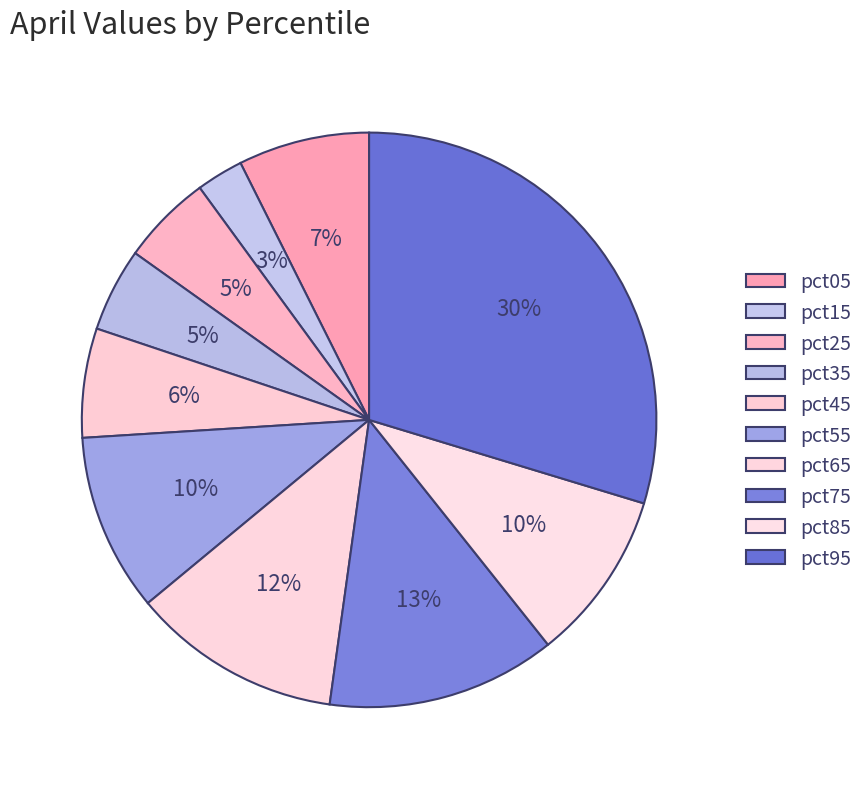

What percentage is the pct95 slice, to the nearest percent?

30%